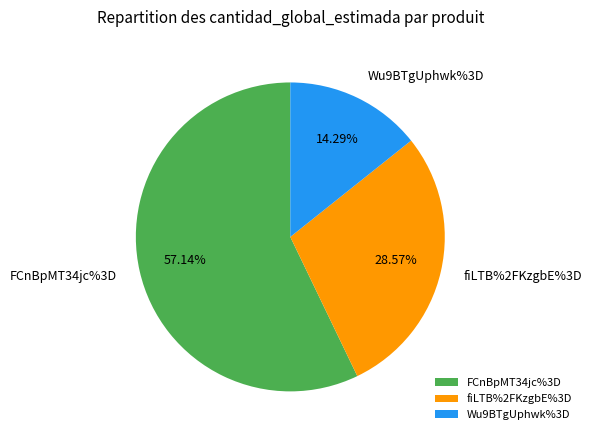

Does fiLTB%2FKzgbE%3D account for over 50% of the chart?

No